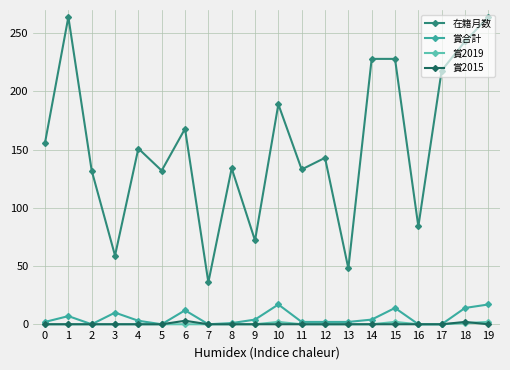

How many lines are shown in the chart?

4